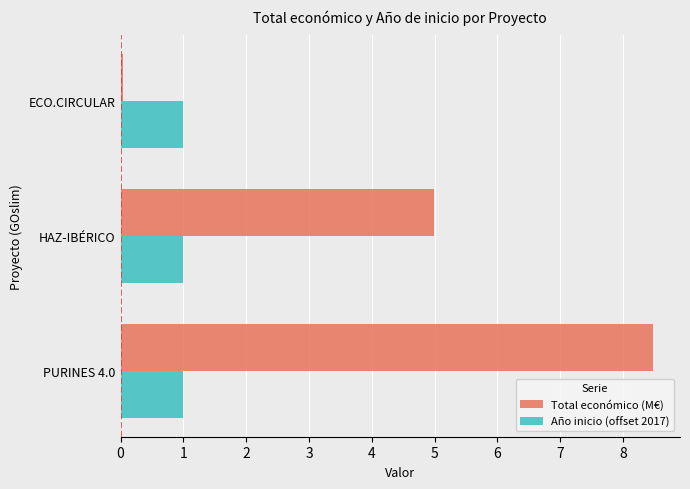

True or false: Total económico (M€) has a value of 5.9 at PURINES 4.0.

False